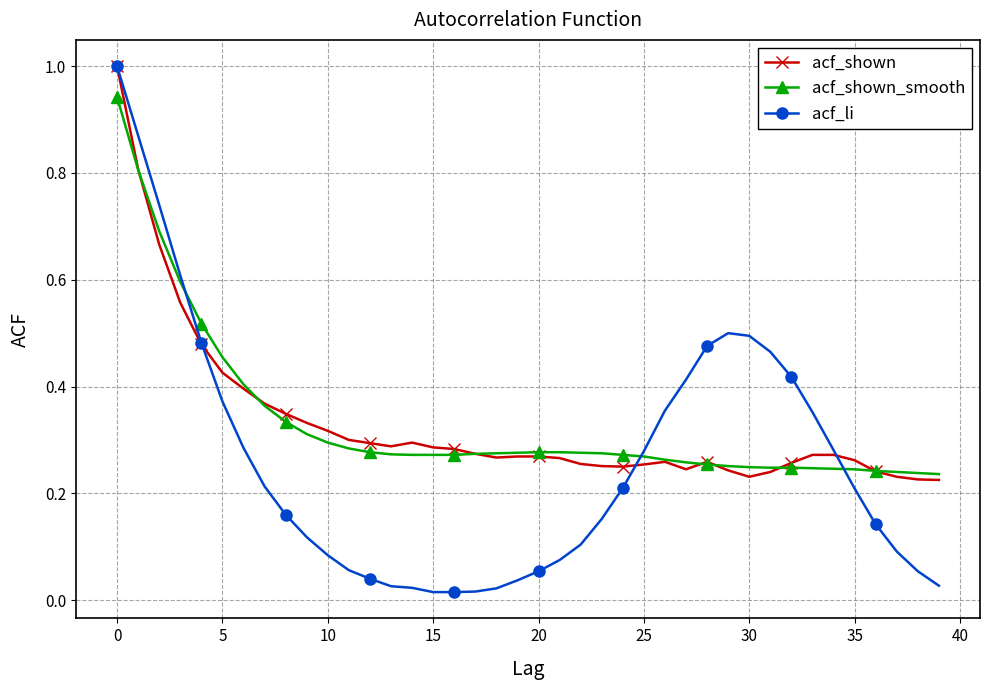

True or false: acf_shown and acf_shown_smooth intersect in this chart.

True